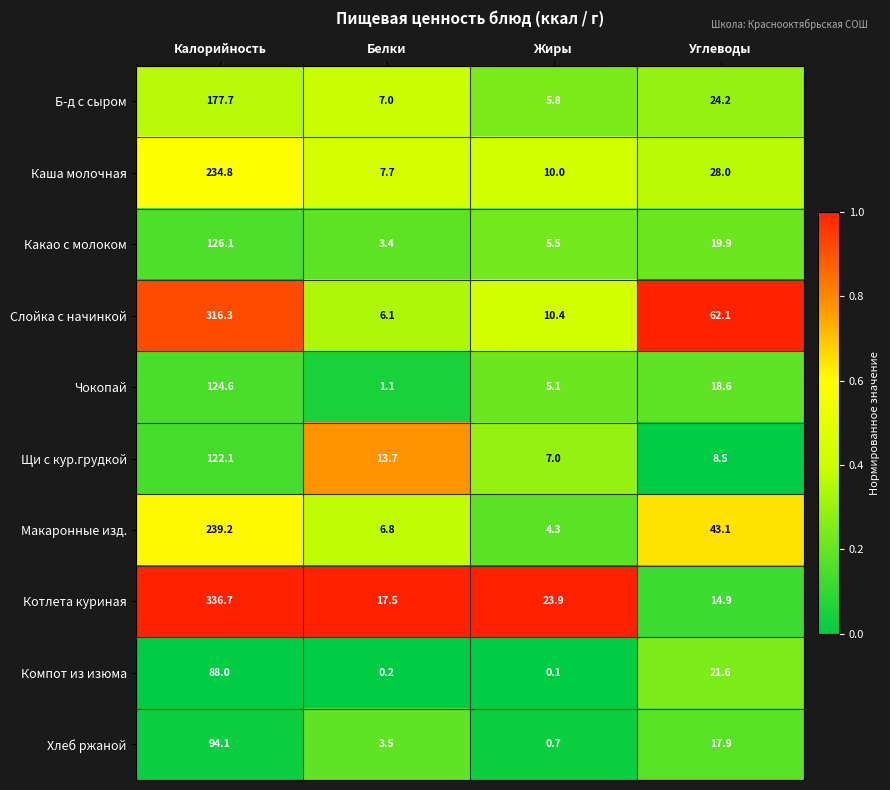

What is the sum of the Б-д с сыром values at Белки and Калорийность?

184.7